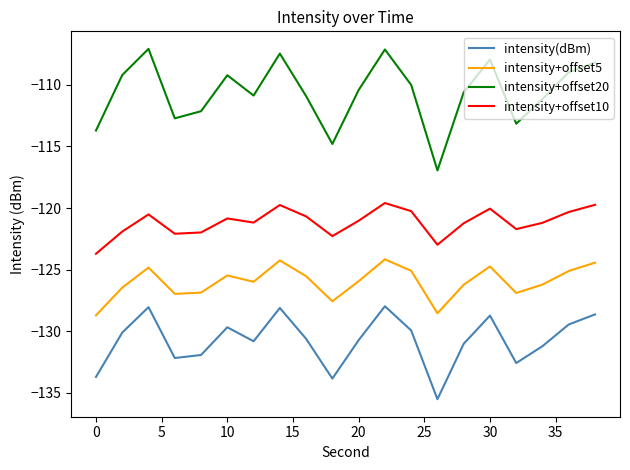

True or false: intensity+offset10 and intensity+offset20 intersect in this chart.

False